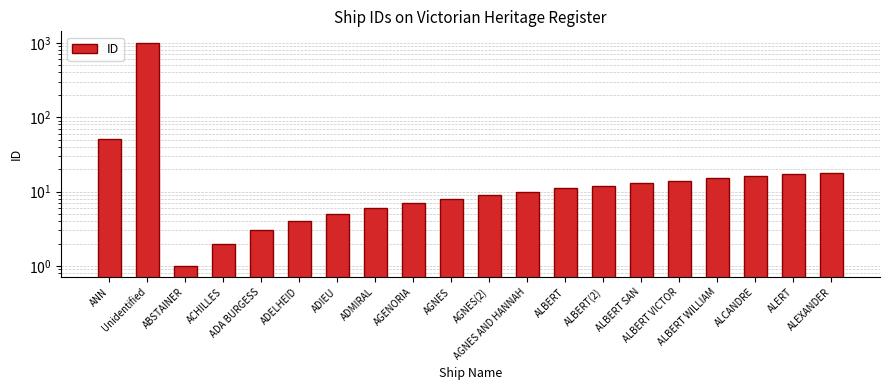

What is the difference between the second highest and second lowest values?

49